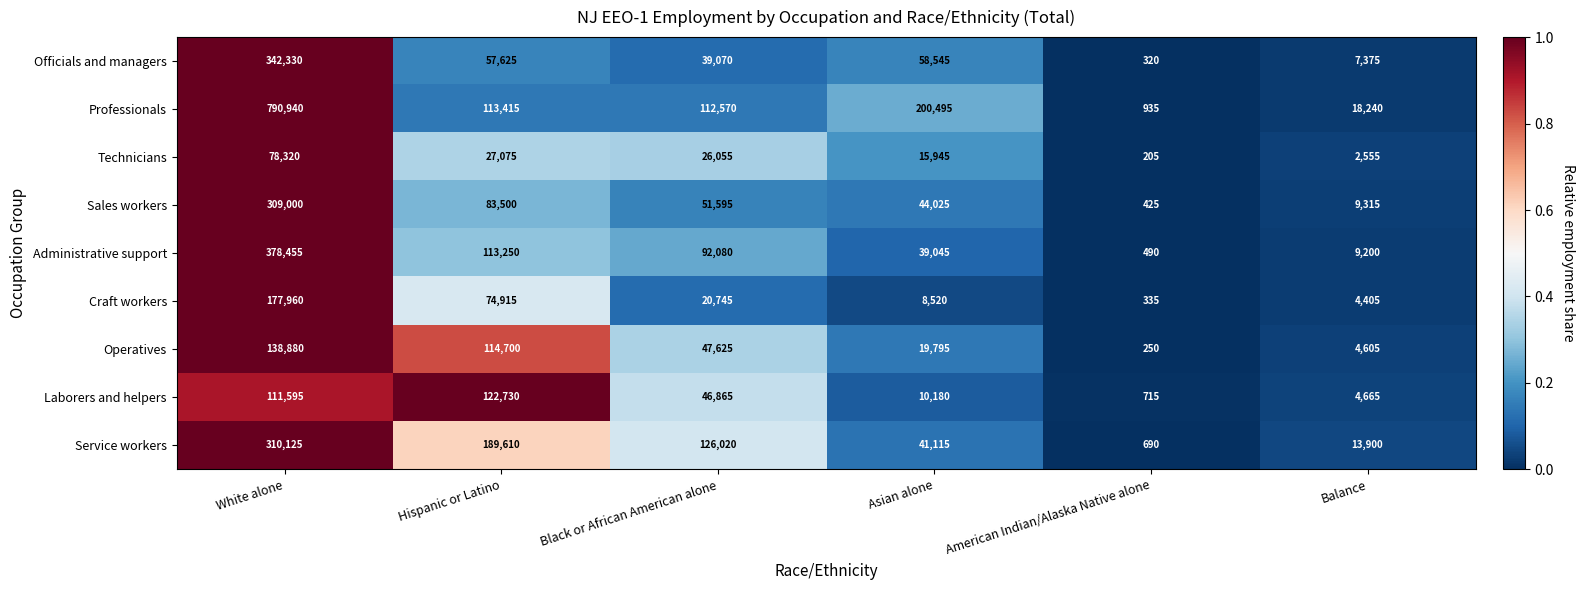

What is the highest value of the Administrative support series?

378455